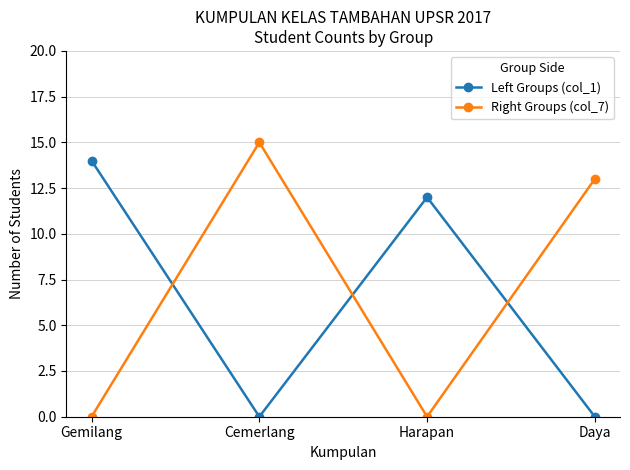

True or false: Right Groups (col_7) and Left Groups (col_1) intersect in this chart.

True